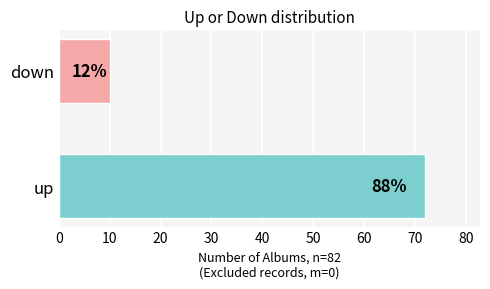

Does the chart contain any negative values?

No